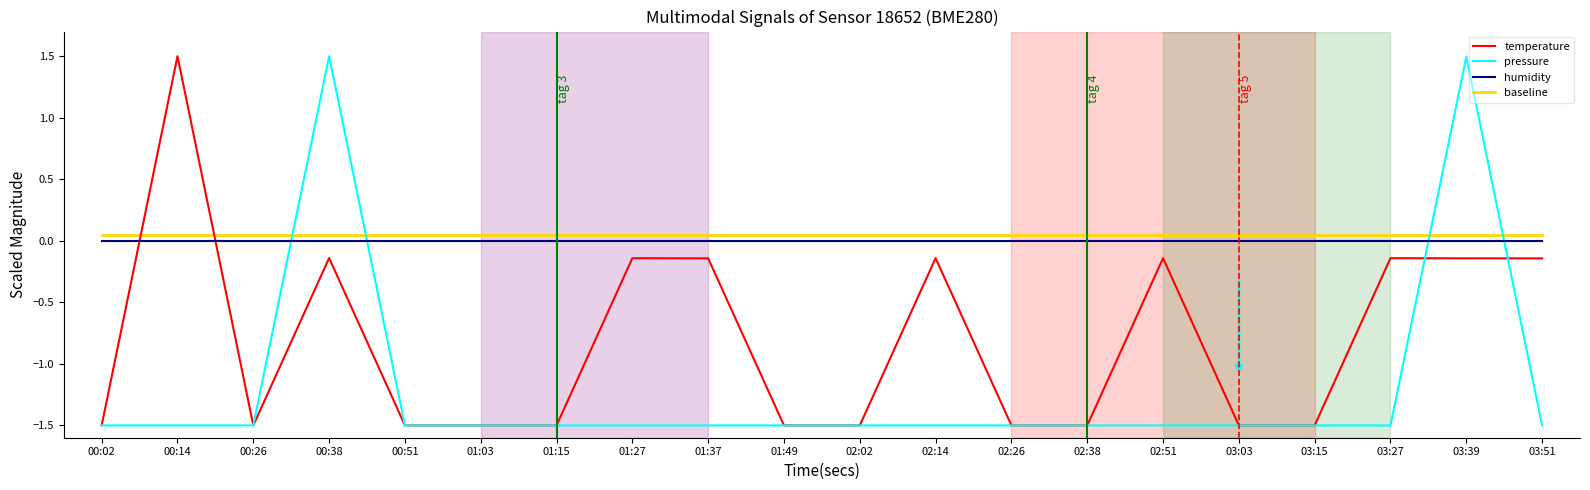

Is the value of temperature at 01:37 greater than the value of humidity at 03:03?

No